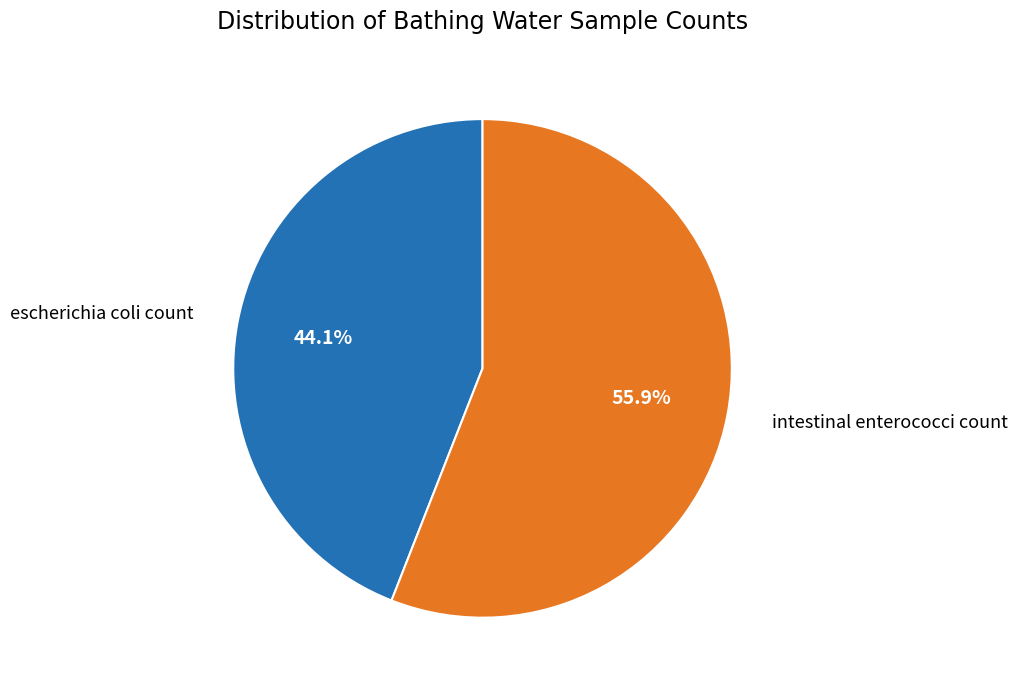

Approximately how many times larger is the value at escherichia coli count compared to intestinal enterococci count?

0.8